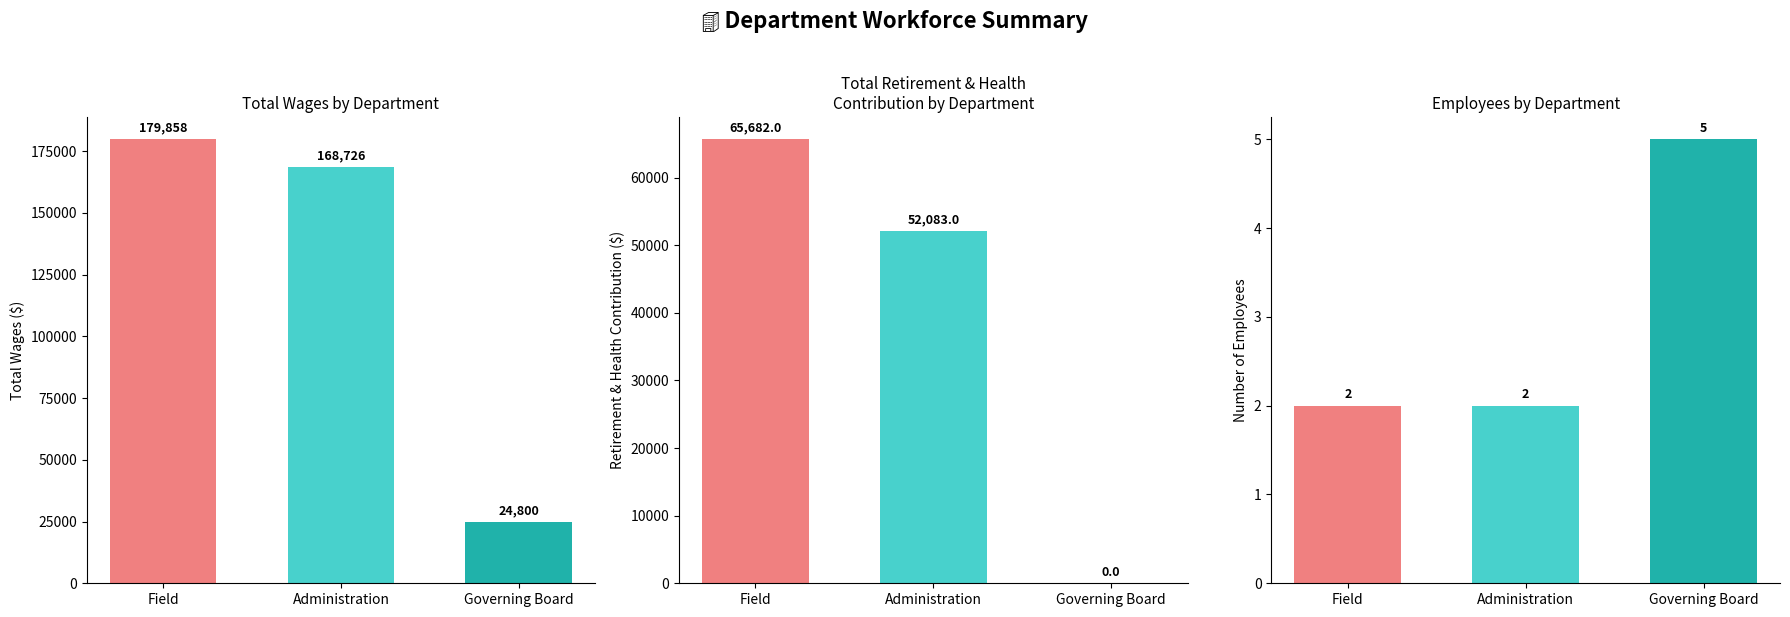

At which label is Total Wages closest to 102329?

Administration